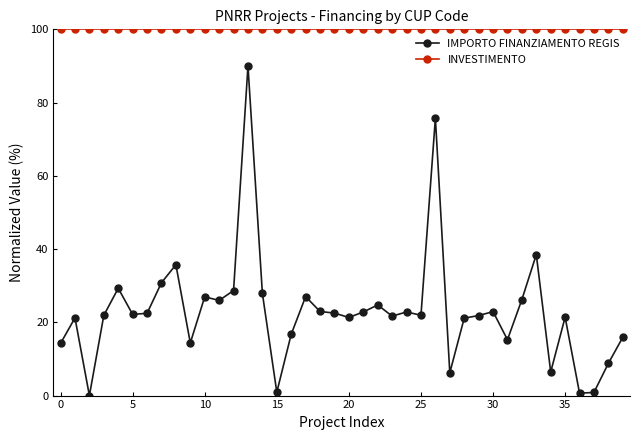

What is the value of the INVESTIMENTO point at the 33rd from the left?

100.0